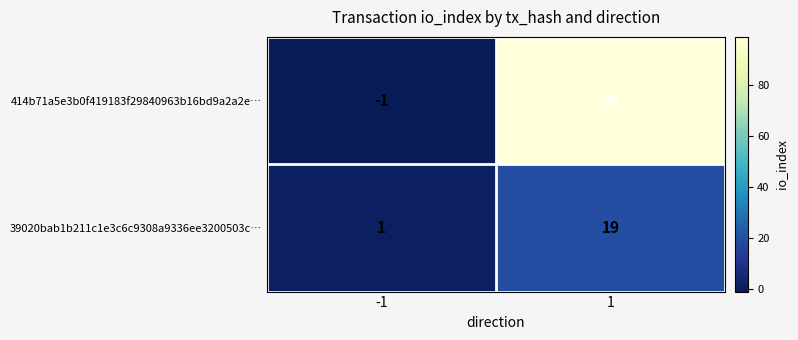

Which series has the largest range (max minus min)?

414b71a5e3b0f419183f29840963b16bd9a2a2e…